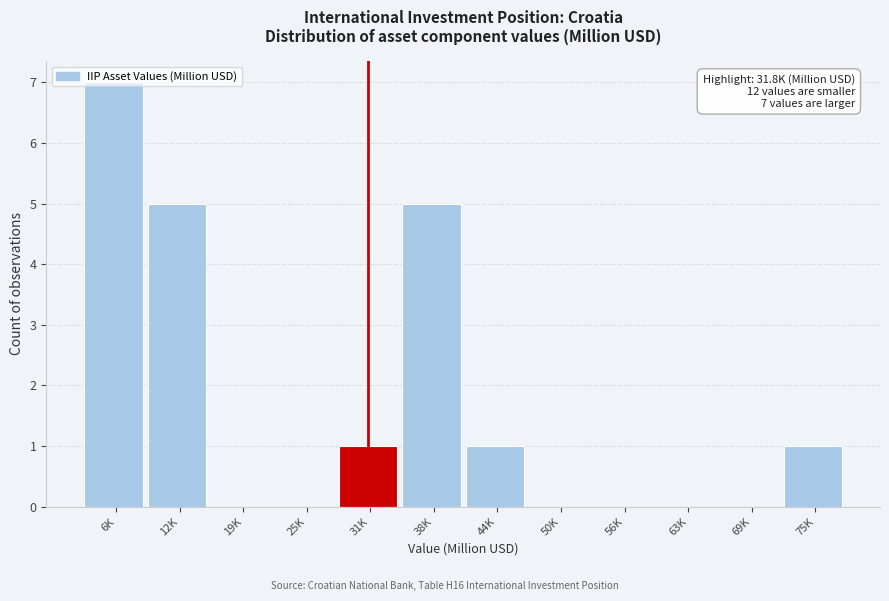

What is the maximum value shown in the chart?

7